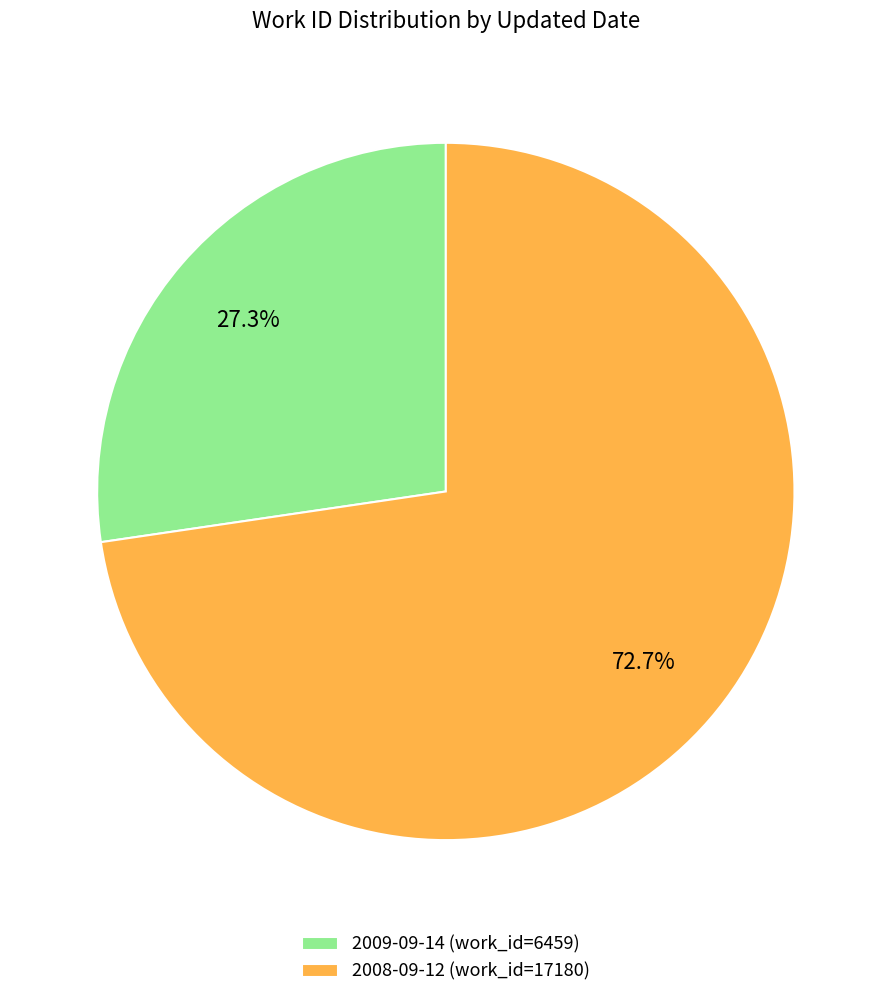

To the nearest percent, what is the difference between the largest and smallest slice percentages?

45%